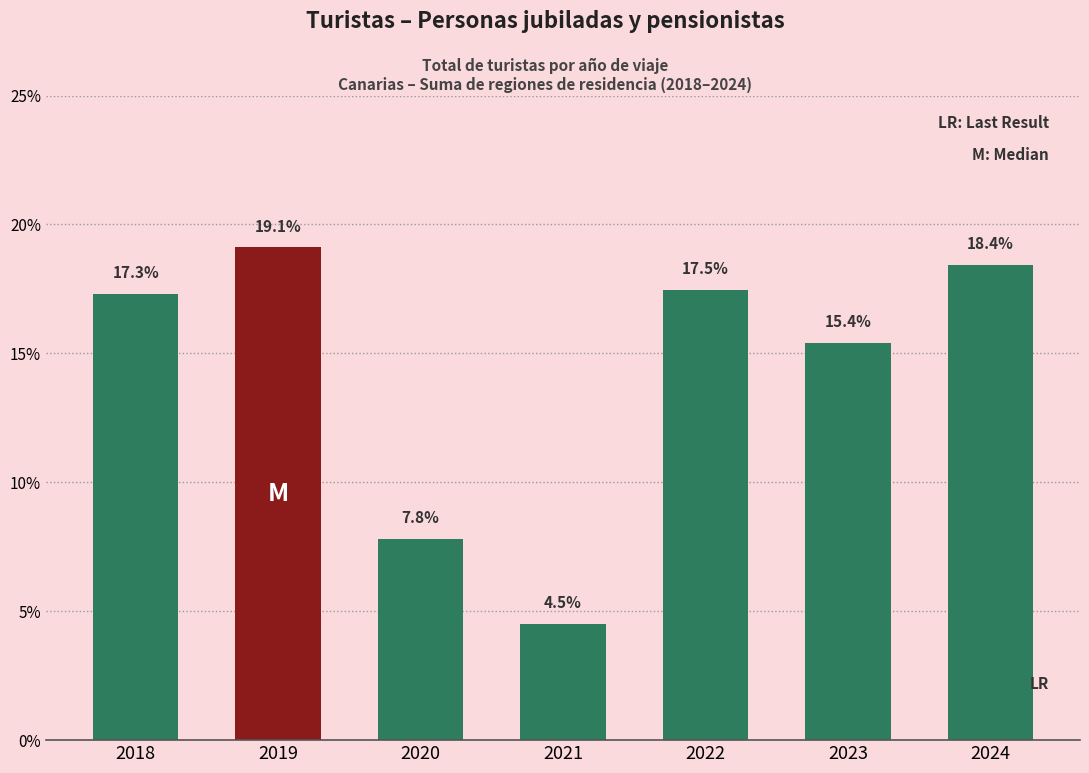

How many series are shown in this chart?

1